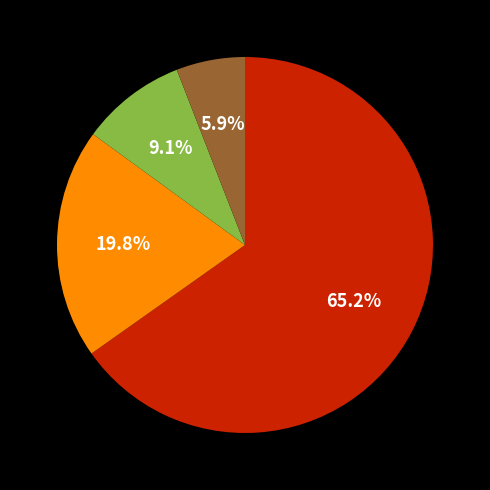

How many slices are in this pie chart?

4